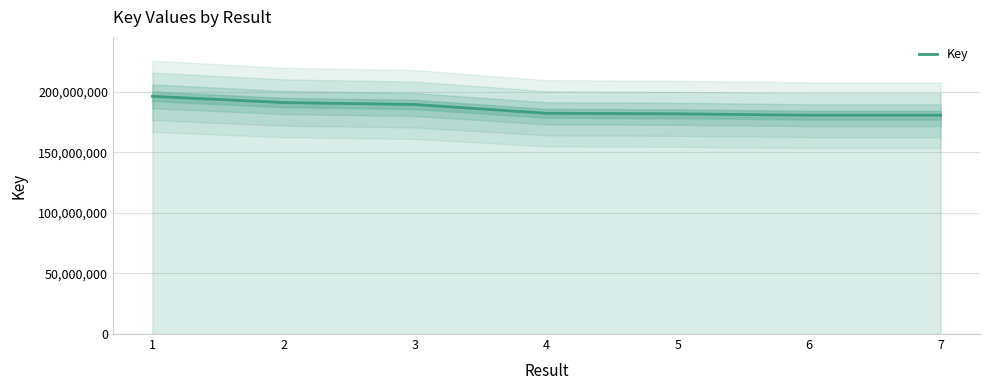

The value at 5 is 288461223. True or false?

False